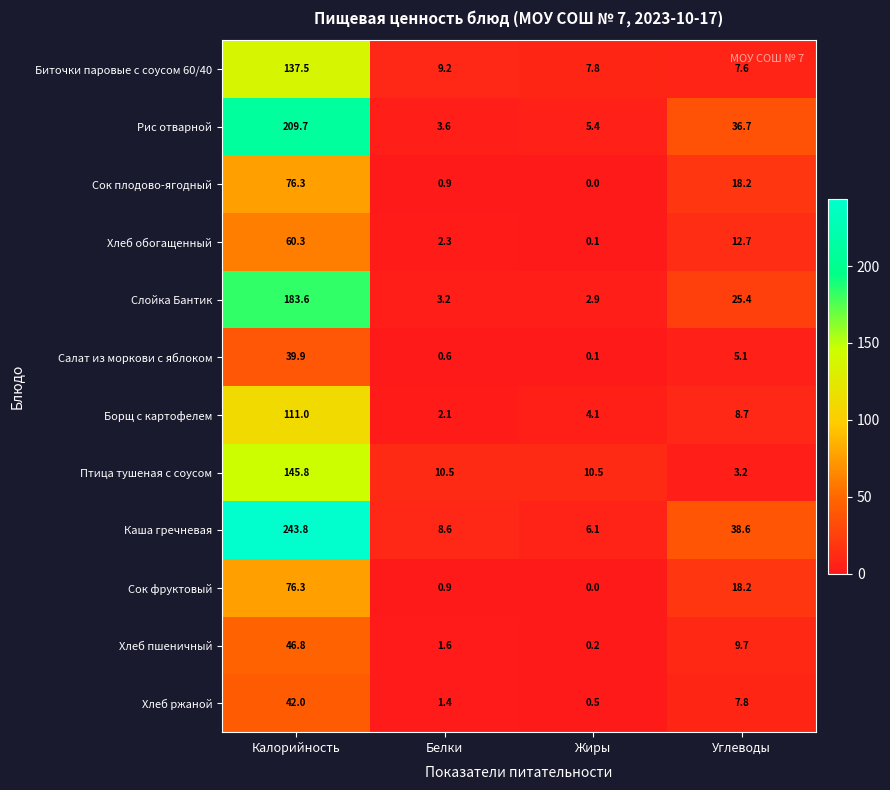

At which label does Слойка Бантик reach its minimum?

Жиры